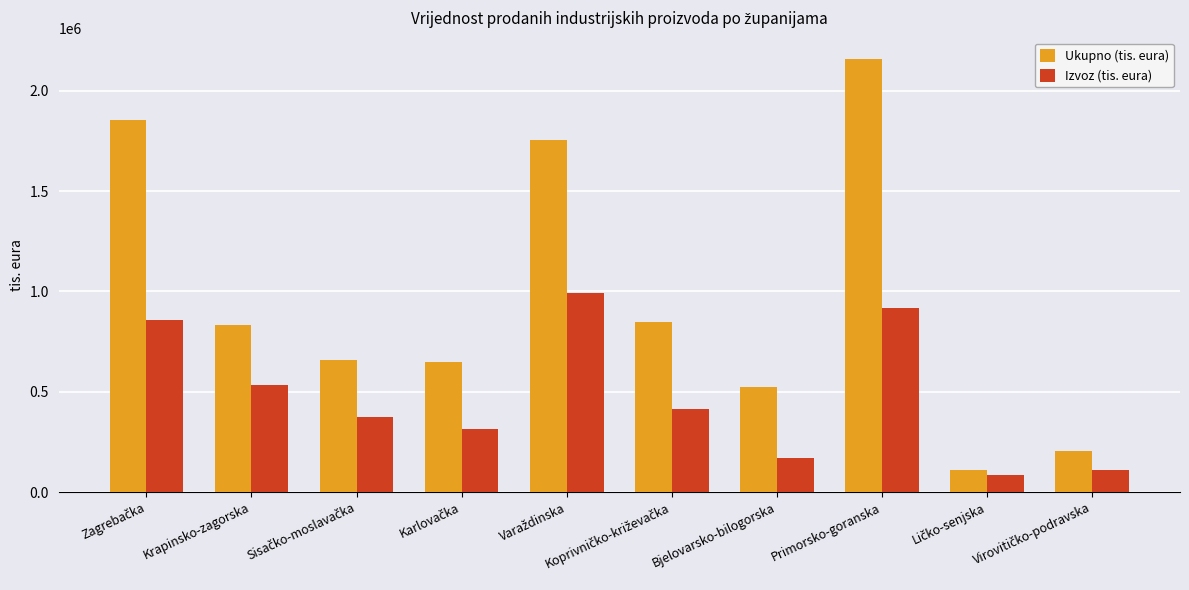

Which category has the highest value across all series?

Primorsko-goranska